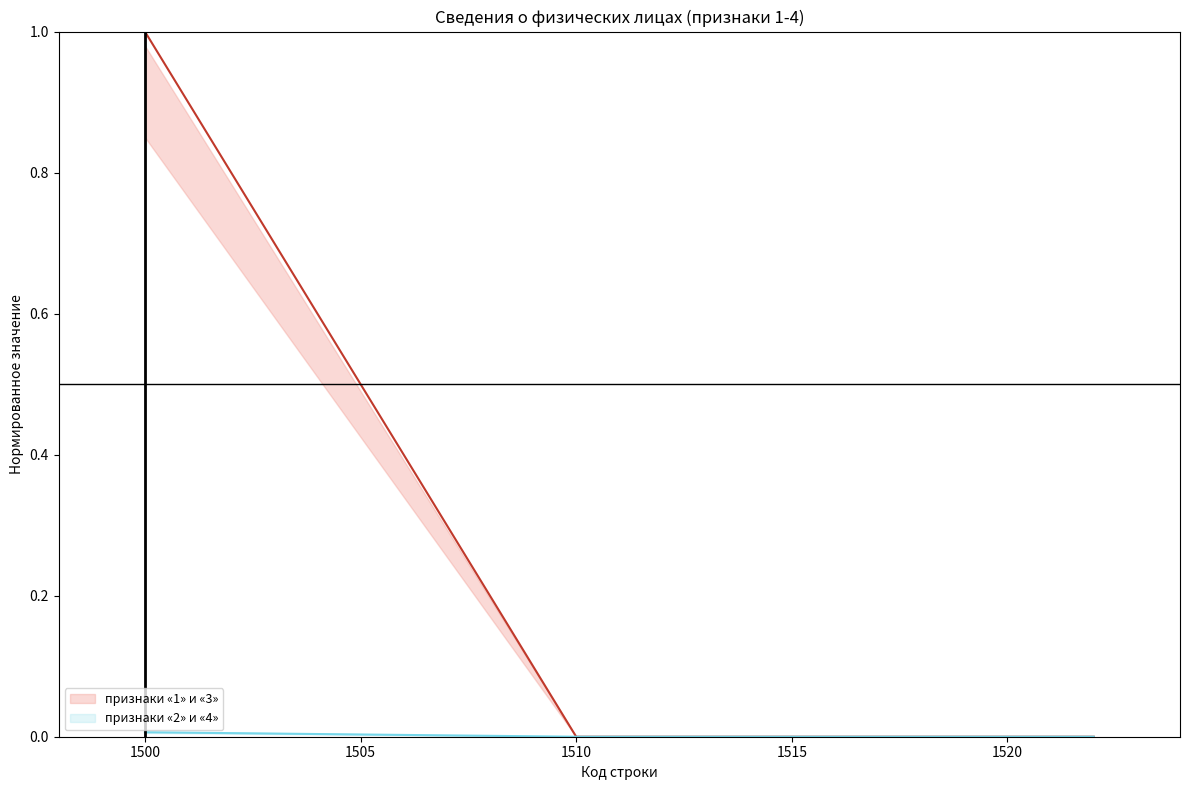

True or false: признаки «1» и «3» and признаки «2» и «4» cross at least once.

False